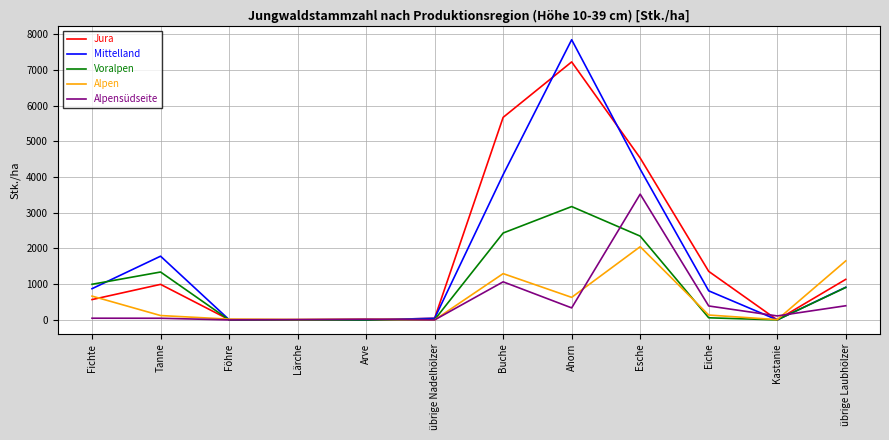

What are all the series names shown in the legend?

Jura, Mittelland, Voralpen, Alpen, Alpensüdseite